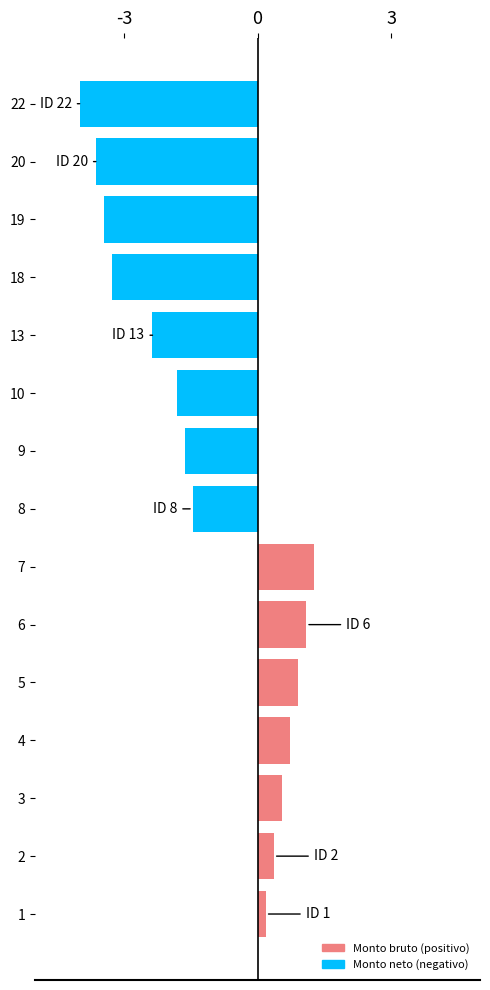

Are the bars grouped side by side (vs. stacked)?

No